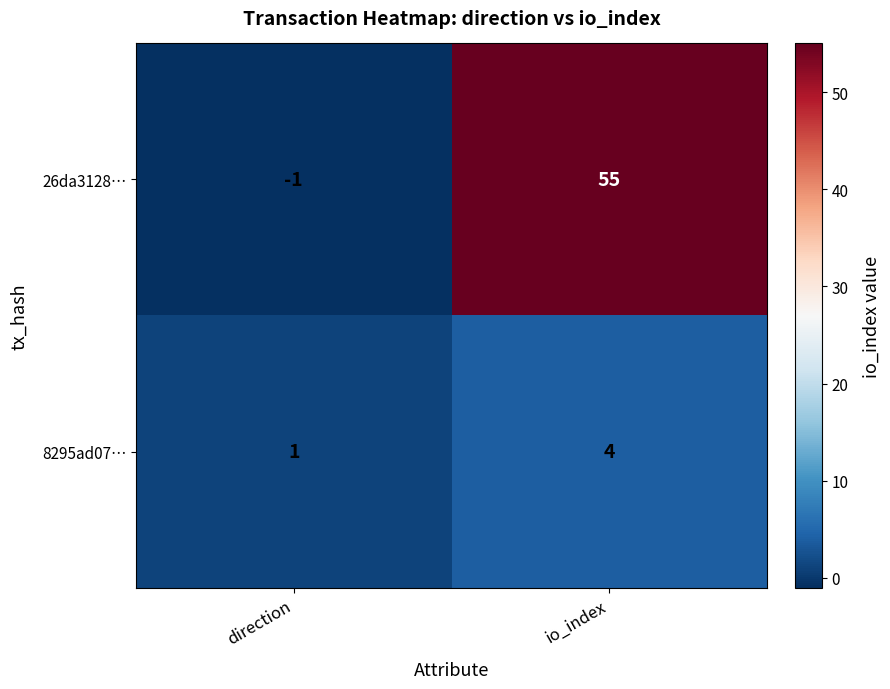

Where is 8295ad07… nearest to the value 2?

direction